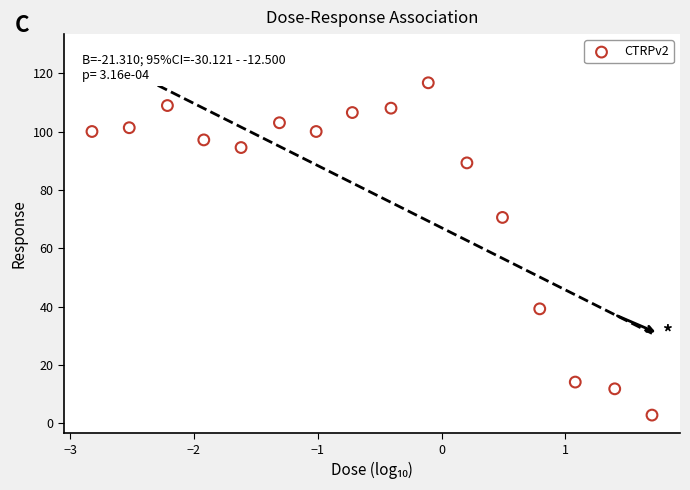

What is the range of Y values (max minus min)?

113.9